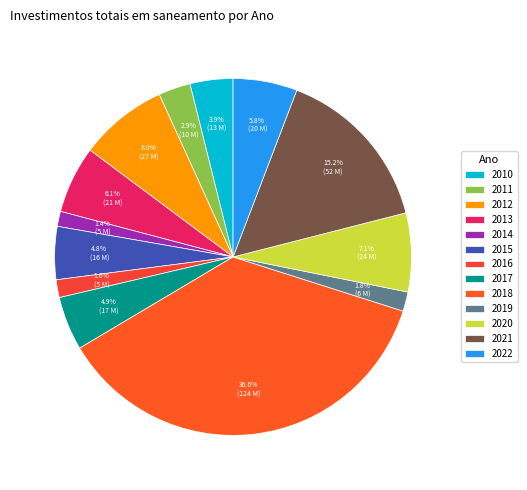

To the nearest percent, what is the average slice percentage?

8%